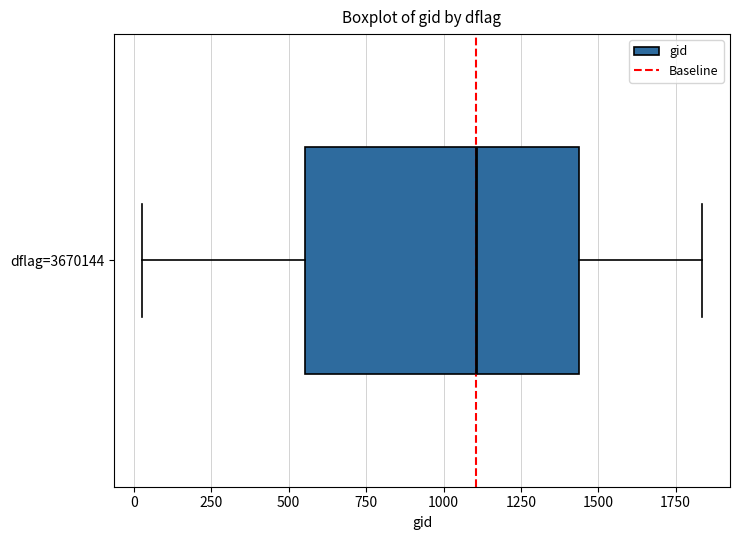

Read this box plot against the x-axis: the position of the median line, the range covered by the box, and the ends of both whiskers. The values are not printed on the chart, so give them approximately, as read against the axis.

median 1100, box 550 to 1450, whiskers 50 to 1850